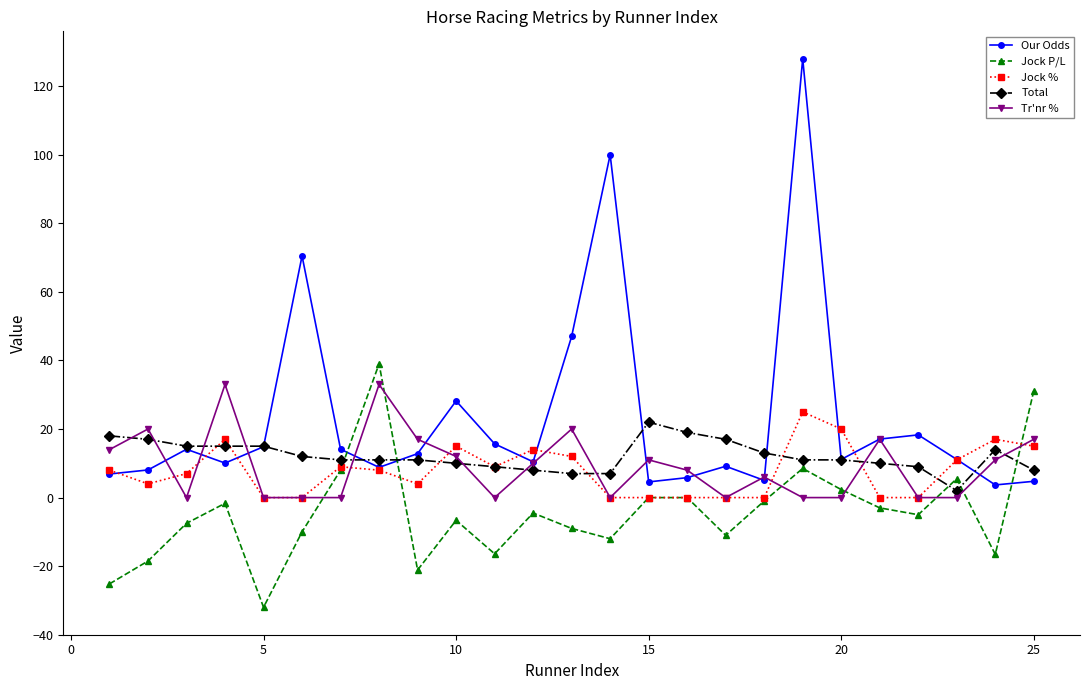

What is the maximum value shown in the chart?

128.0